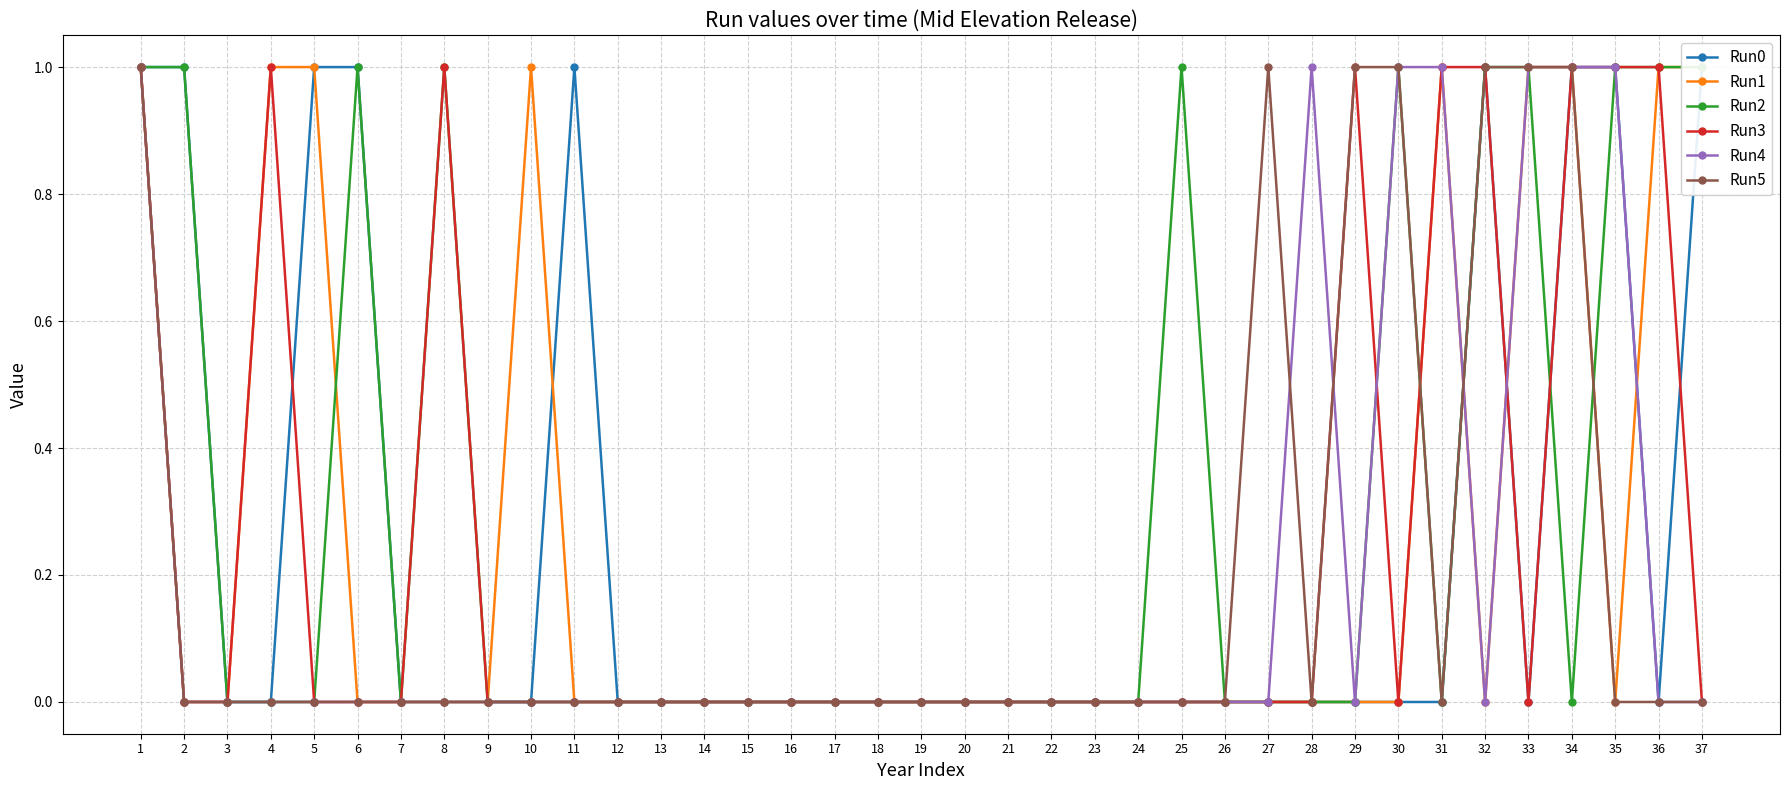

Reading left to right, transcribe all the data shown in this chart.

Run0: 1	1	0	0	1	1	0	0	0	0	1	0	0	0	0	0	0	0	0	0	0	0	0	0	0	0	0	0	0	0	0	1	0	1	1	0	1
Run1: 1	0	0	1	1	0	0	0	0	1	0	0	0	0	0	0	0	0	0	0	0	0	0	0	0	0	0	0	0	0	1	0	1	1	0	1	1
Run2: 1	1	0	0	0	1	0	1	0	0	0	0	0	0	0	0	0	0	0	0	0	0	0	0	1	0	0	0	0	1	0	1	1	0	1	1	1
Run3: 1	0	0	1	0	0	0	1	0	0	0	0	0	0	0	0	0	0	0	0	0	0	0	0	0	0	0	0	1	0	1	1	0	1	1	1	0
Run4: 1	0	0	0	0	0	0	0	0	0	0	0	0	0	0	0	0	0	0	0	0	0	0	0	0	0	0	1	0	1	1	0	1	1	1	0	0
Run5: 1	0	0	0	0	0	0	0	0	0	0	0	0	0	0	0	0	0	0	0	0	0	0	0	0	0	1	0	1	1	0	1	1	1	0	0	0